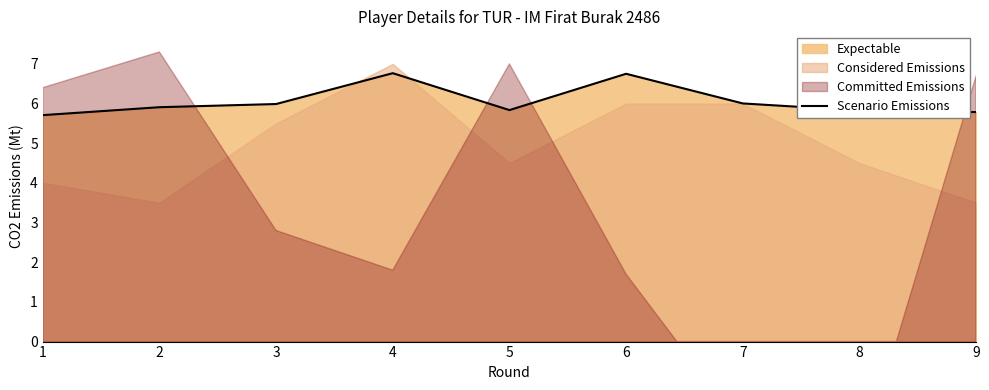

At which category does the data reach its first local valley?

5